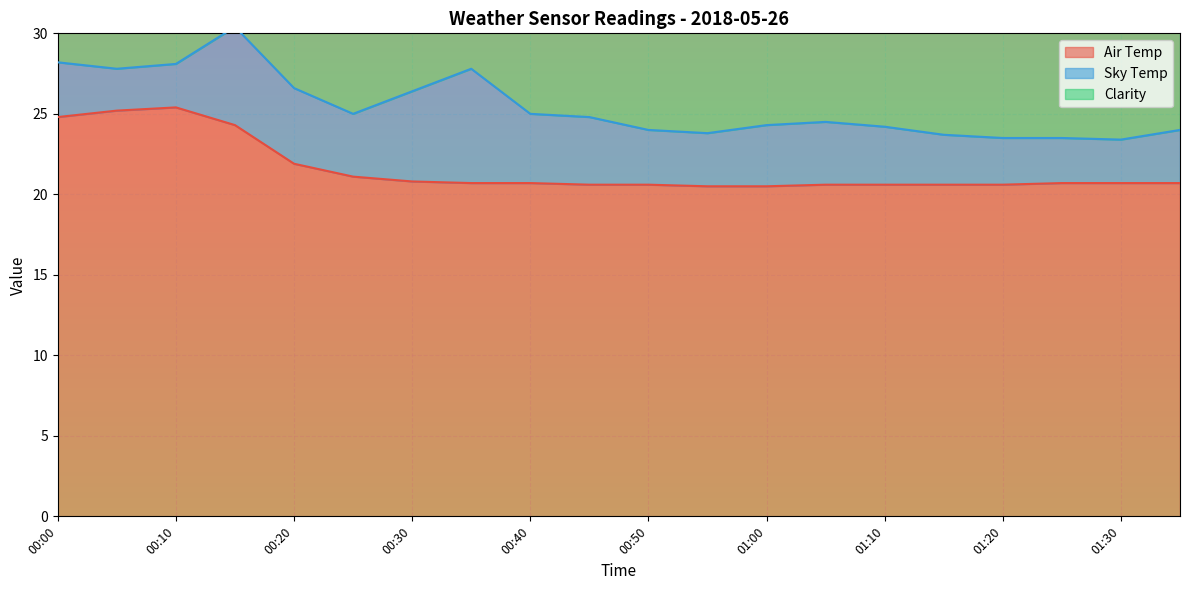

The Air Temp series shows 36.3 at 01:30. True or false?

False